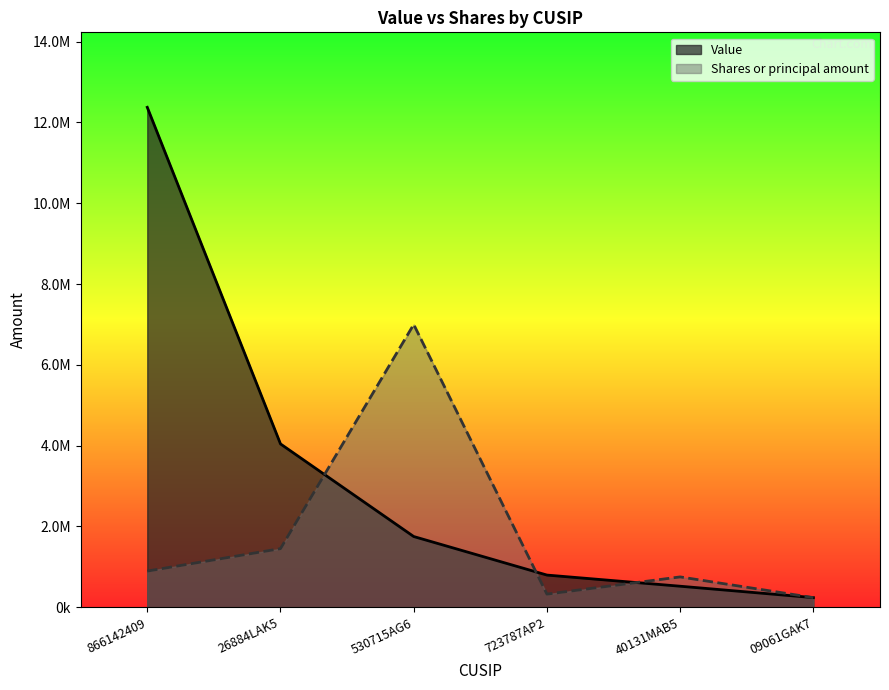

What are all the series names shown in the legend?

Value, Shares or principal amount